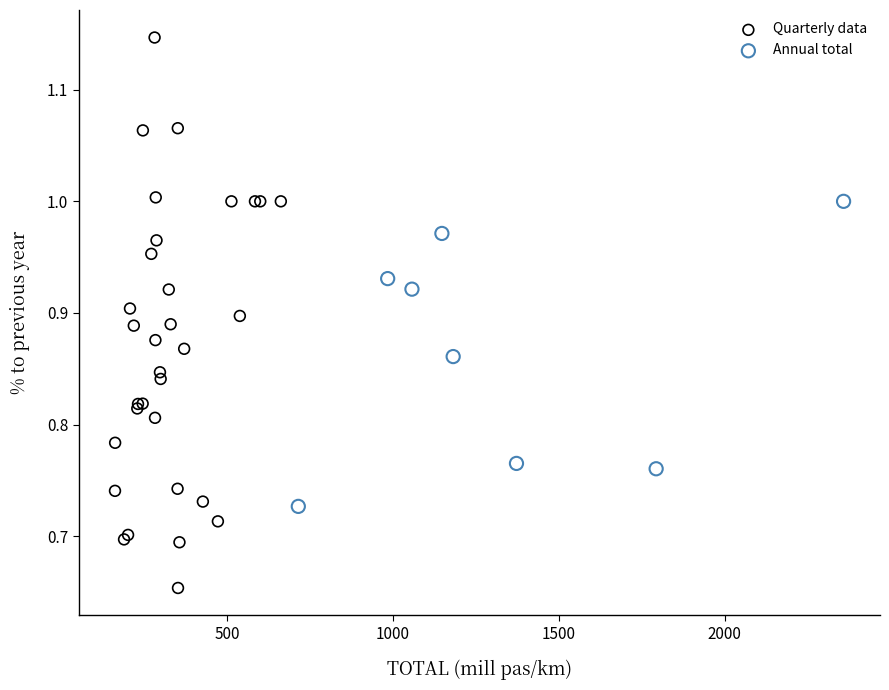

Which series contains the lowest Y value?

Quarterly data